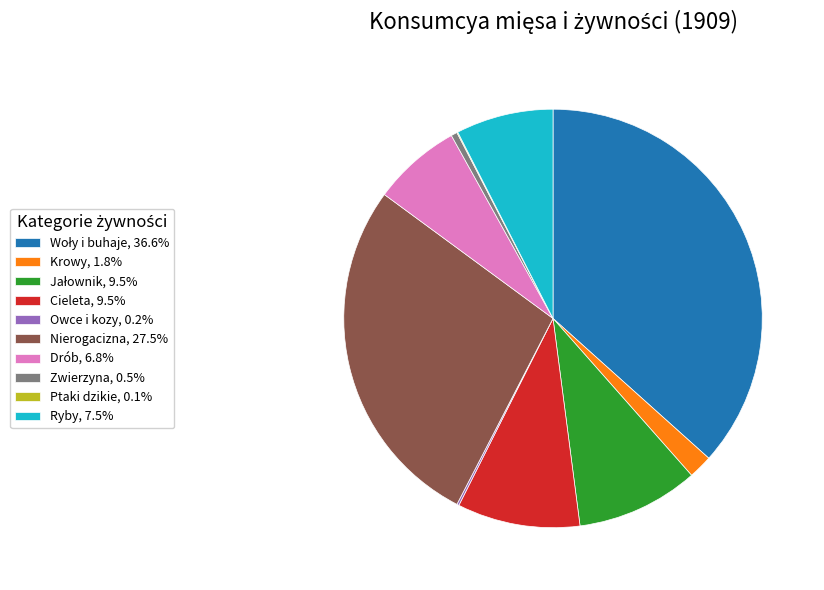

What is the ratio of the value at Krowy, 1.8% to the value at Zwierzyna, 0.5%?

3.9